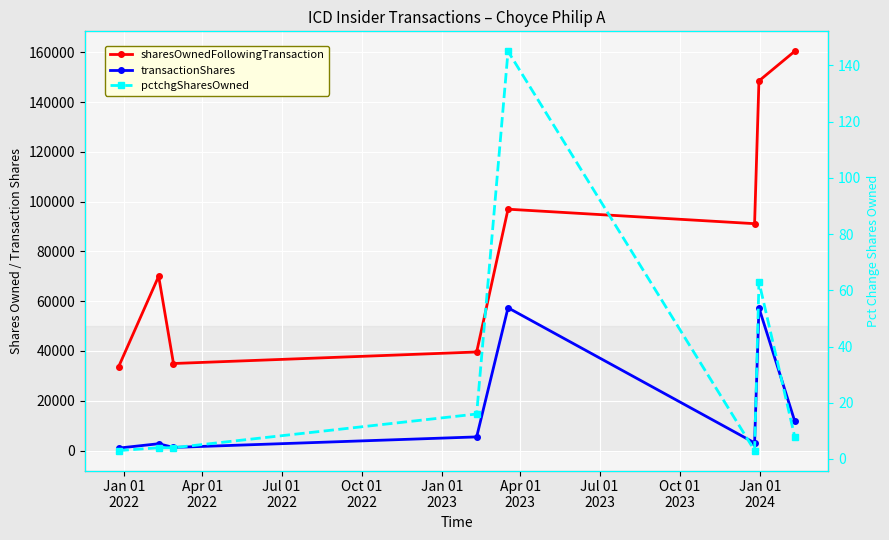

What is the smallest value displayed?

3